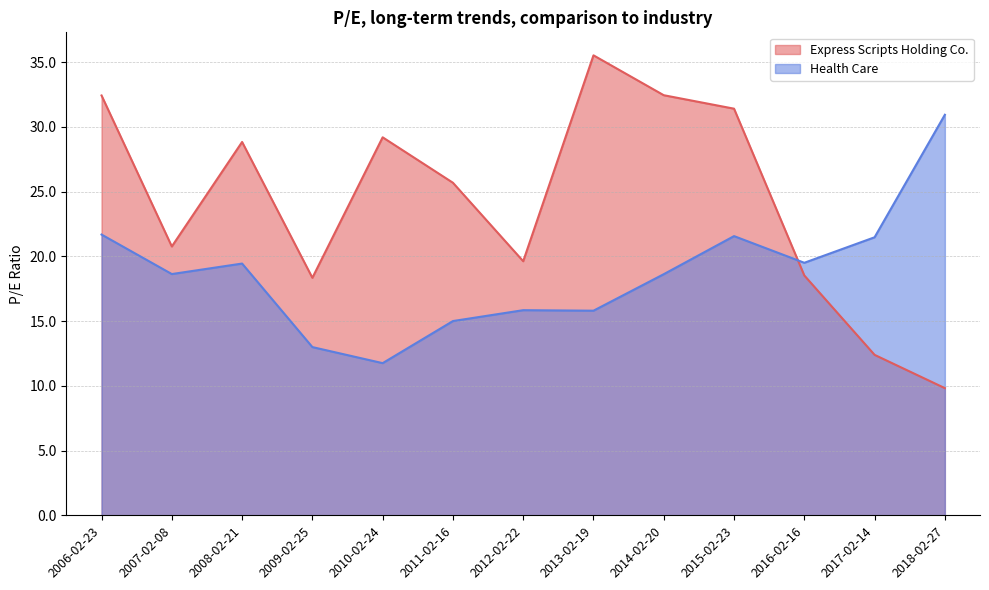

Reading right to left, list all the values displayed in this chart.

Express Scripts Holding Co.: 2018-02-27=9.8	2017-02-14=12.4	2016-02-16=18.5	2015-02-23=31.4	2014-02-20=32.4	2013-02-19=35.5	2012-02-22=19.6	2011-02-16=25.7	2010-02-24=29.2	2009-02-25=18.3	2008-02-21=28.8	2007-02-08=20.8	2006-02-23=32.4
Health Care: 2018-02-27=30.9	2017-02-14=21.5	2016-02-16=19.5	2015-02-23=21.6	2014-02-20=18.6	2013-02-19=15.8	2012-02-22=15.8	2011-02-16=15.0	2010-02-24=11.8	2009-02-25=13.0	2008-02-21=19.4	2007-02-08=18.6	2006-02-23=21.7